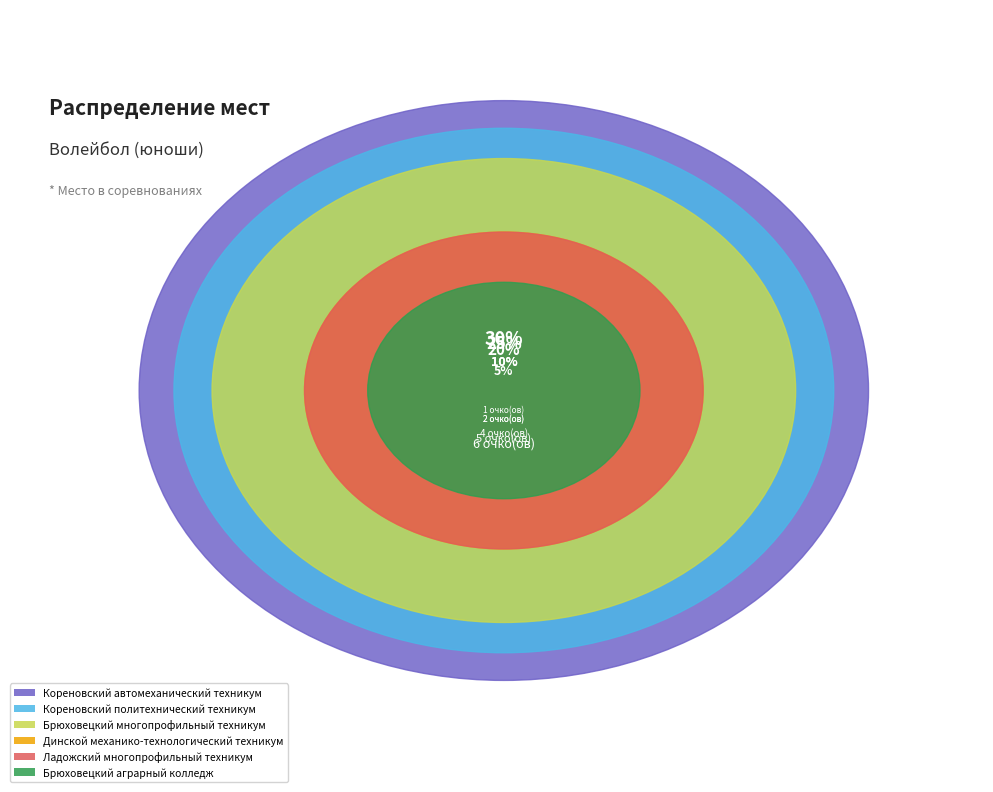

Is it true that Динской
механико-технологический
техникум is 24% of the pie?

False